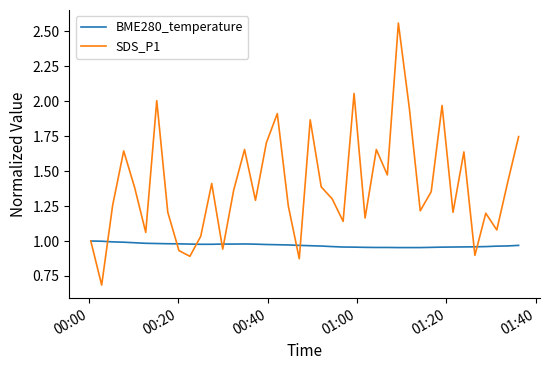

What is the smallest value displayed?

0.7